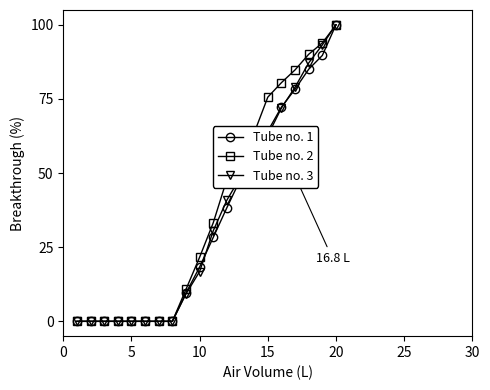

What is the highest value of the Tube no. 2 series?

100.0